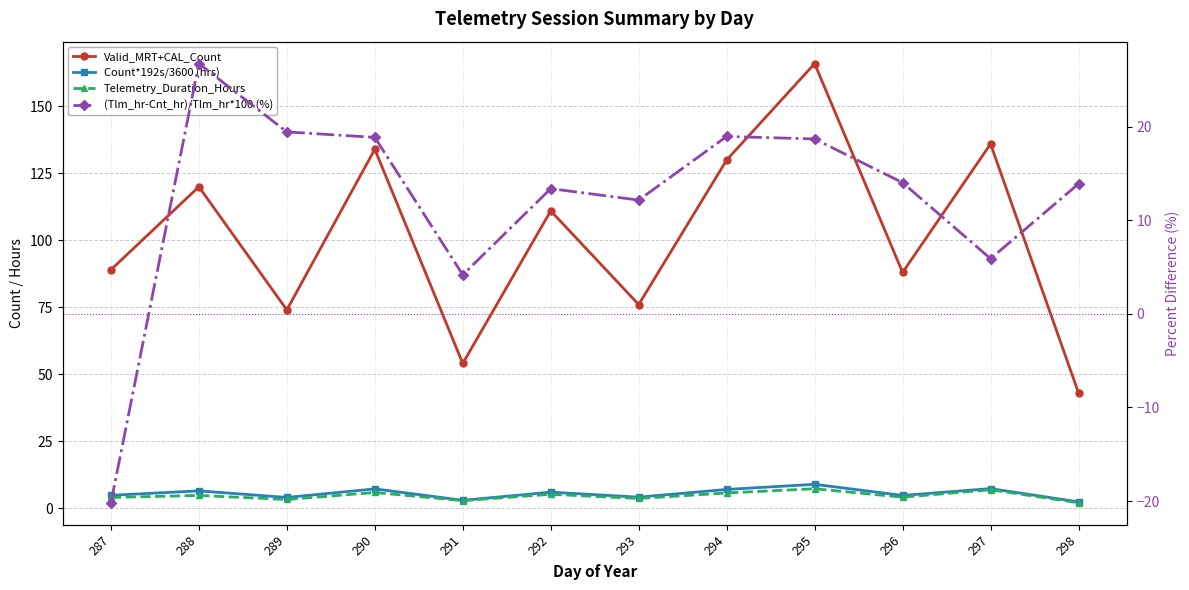

How many times do Telemetry_Duration_Hours and (Tlm_hr-Cnt_hr)/Tlm_hr*100 (%) cross each other?

3